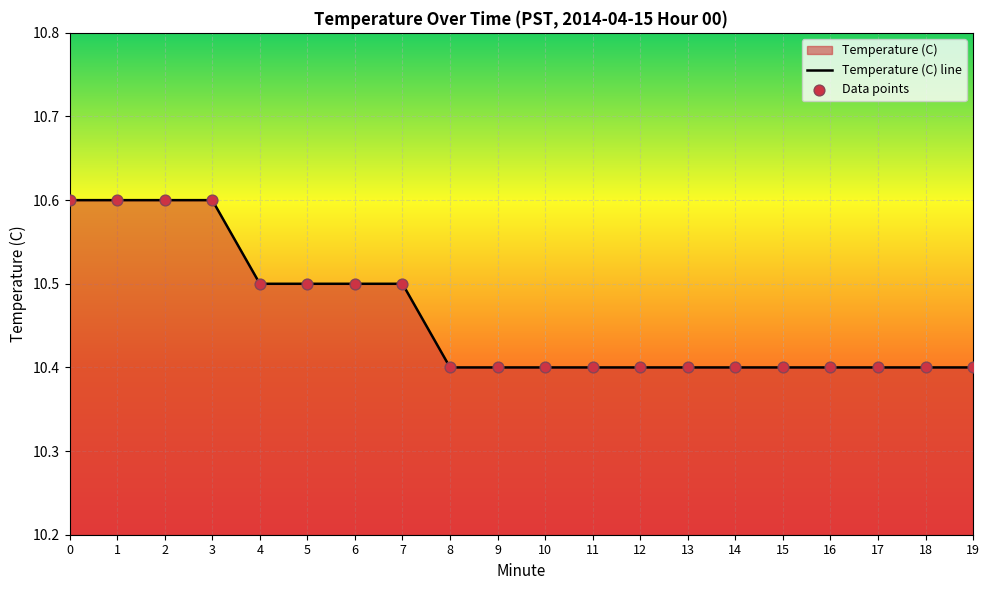

Which series has the largest total across all categories?

Temperature (C) line